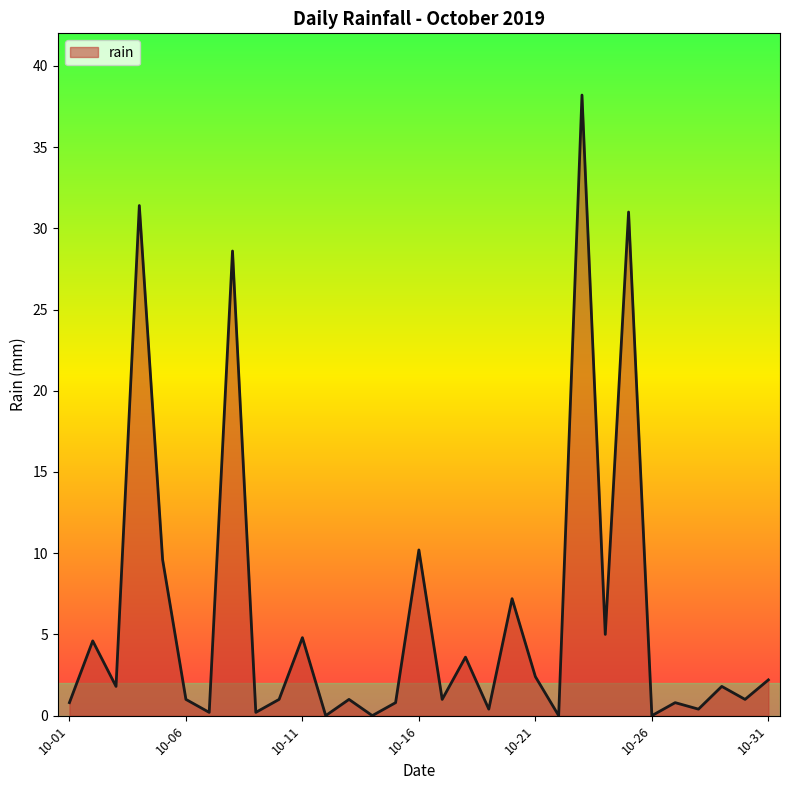

How many interior local peaks (higher than both neighbors) does the data have?

12